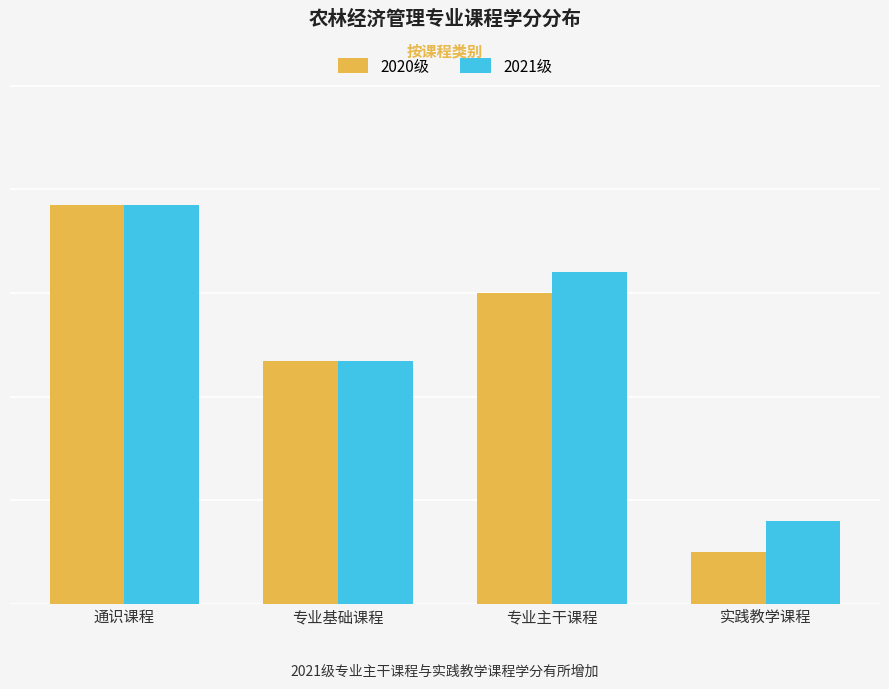

What are all the series names shown in the legend?

2020级, 2021级